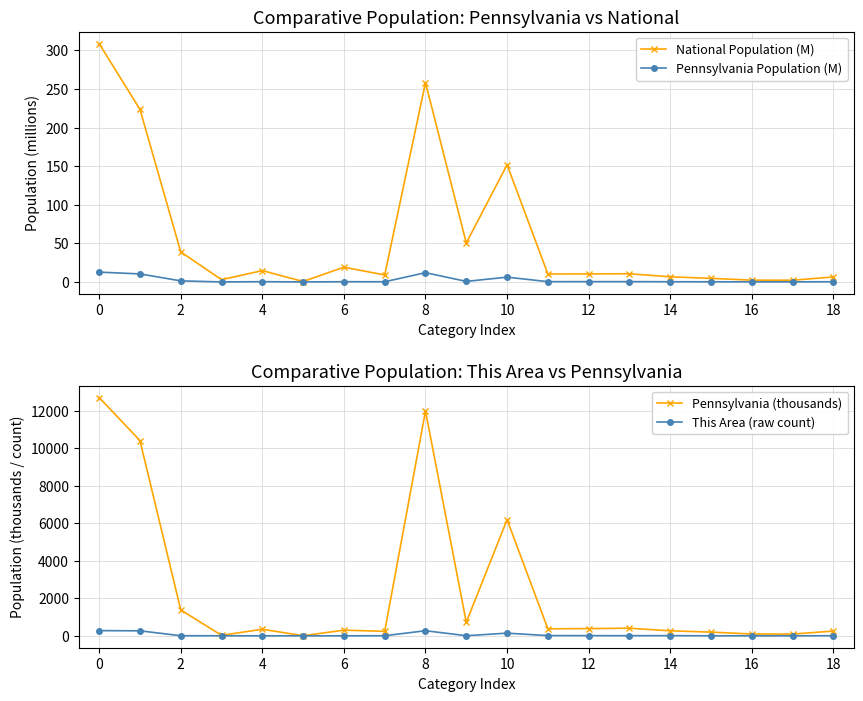

At 14, list the series in order from smallest to largest.

Pennsylvania Population (M), This Area (raw count), National Population (M), Pennsylvania (thousands)